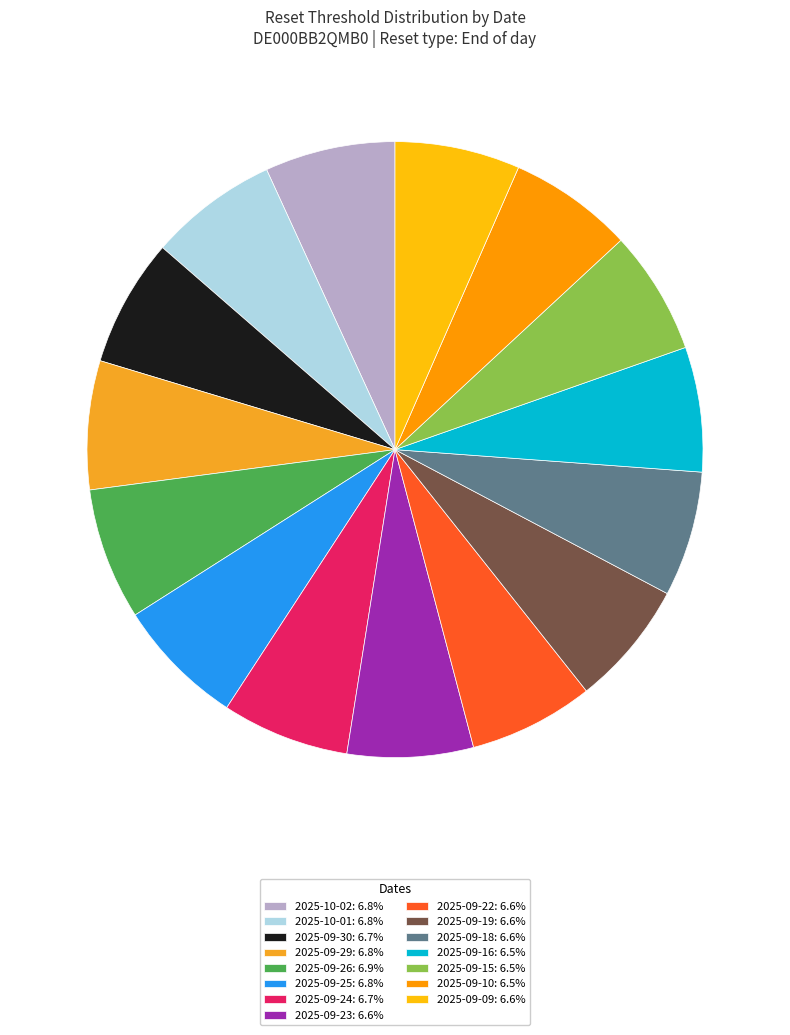

Does 2025-09-10 account for over 50% of the chart?

No